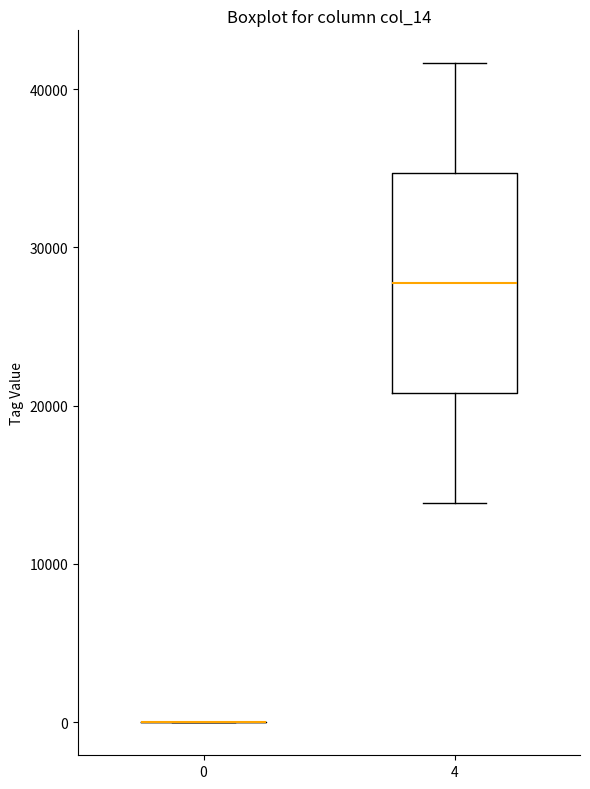

Which box is the tallest, from its lower edge to its upper edge?

4